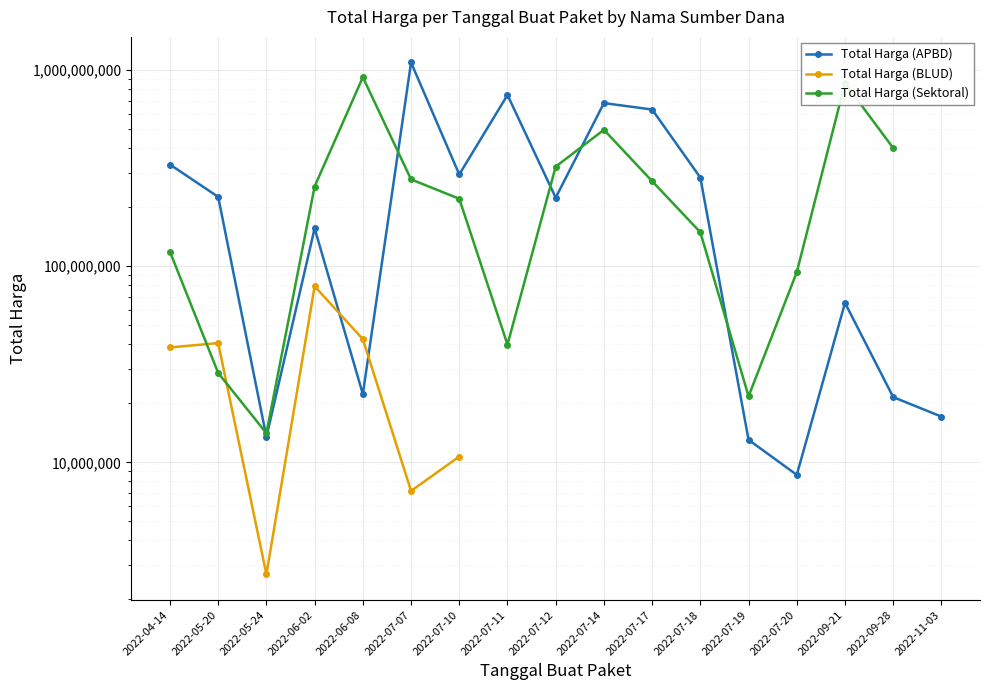

Which series has the largest range (max minus min)?

Total Harga (APBD)